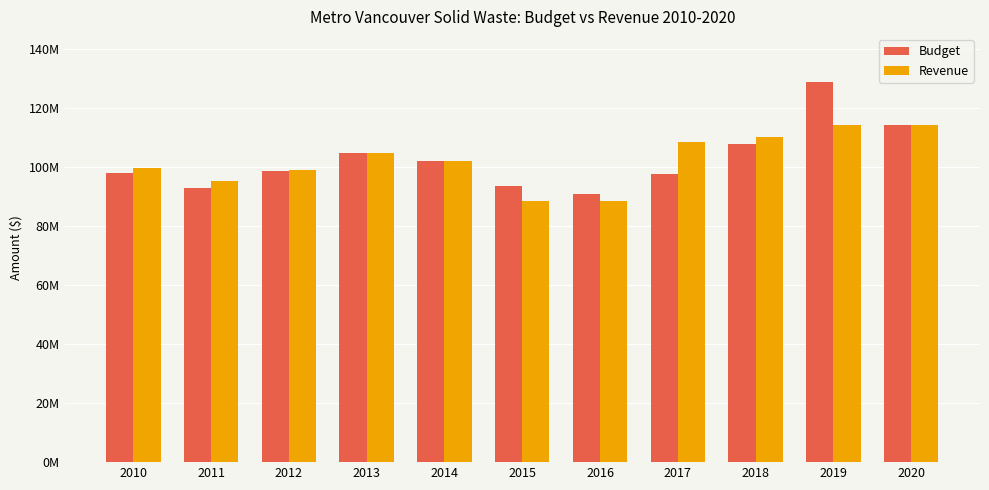

What are all the series names shown in the legend?

Budget, Revenue